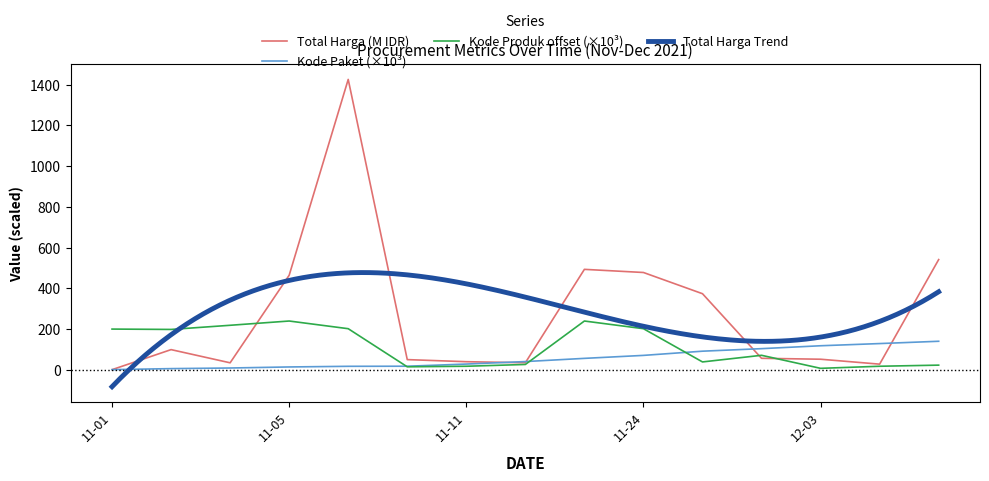

Where is the first local maximum for Total Harga (Juta)?

2021-11-03